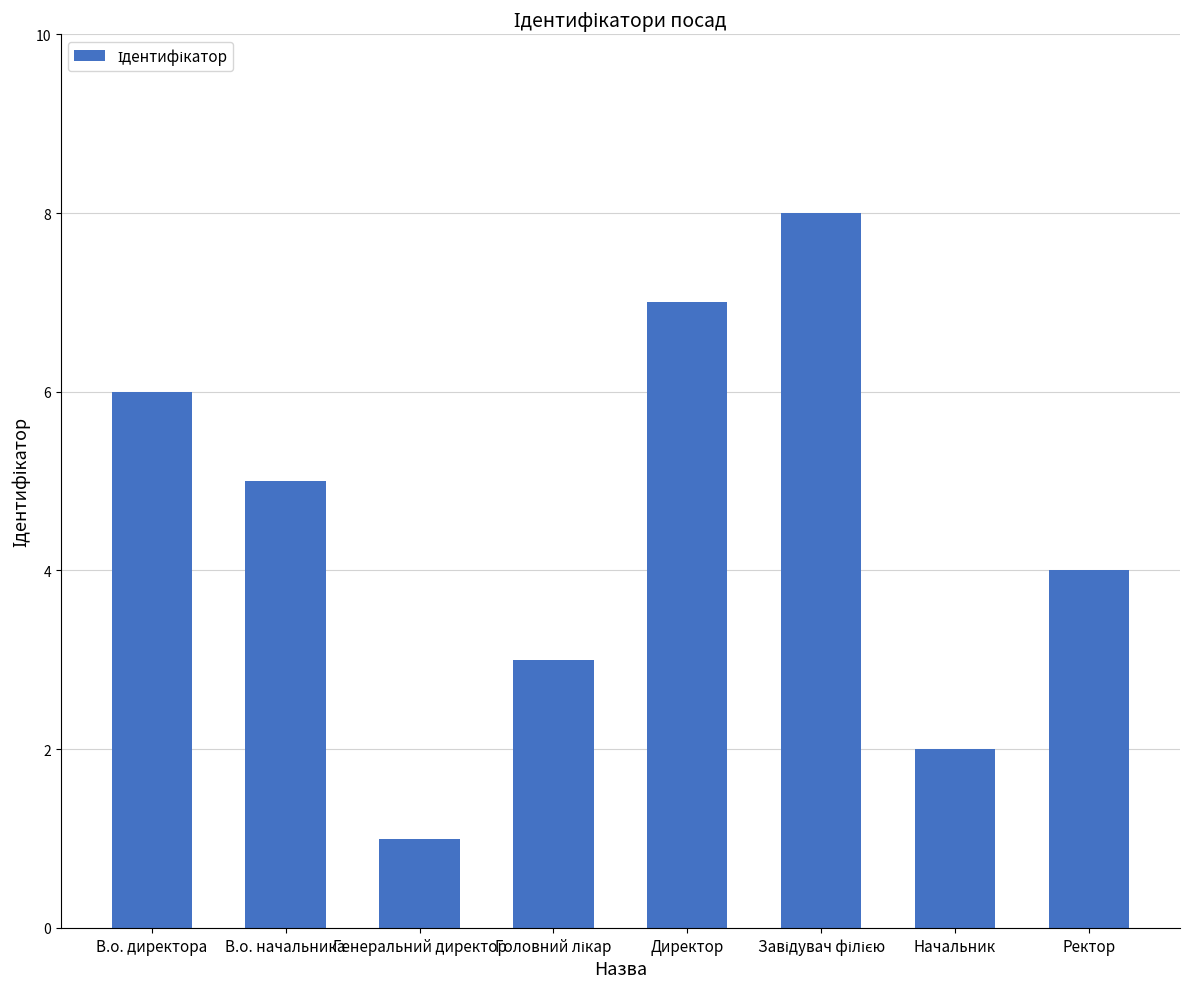

What position from the right is Генеральний директор?

6